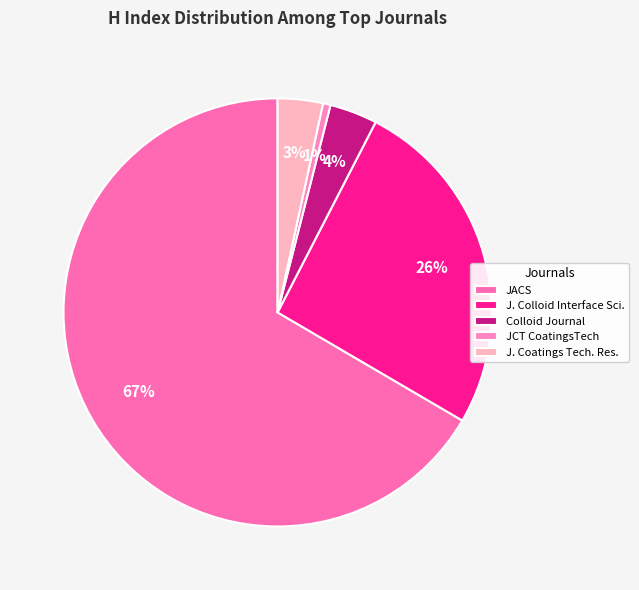

How many slices are in this pie chart?

5